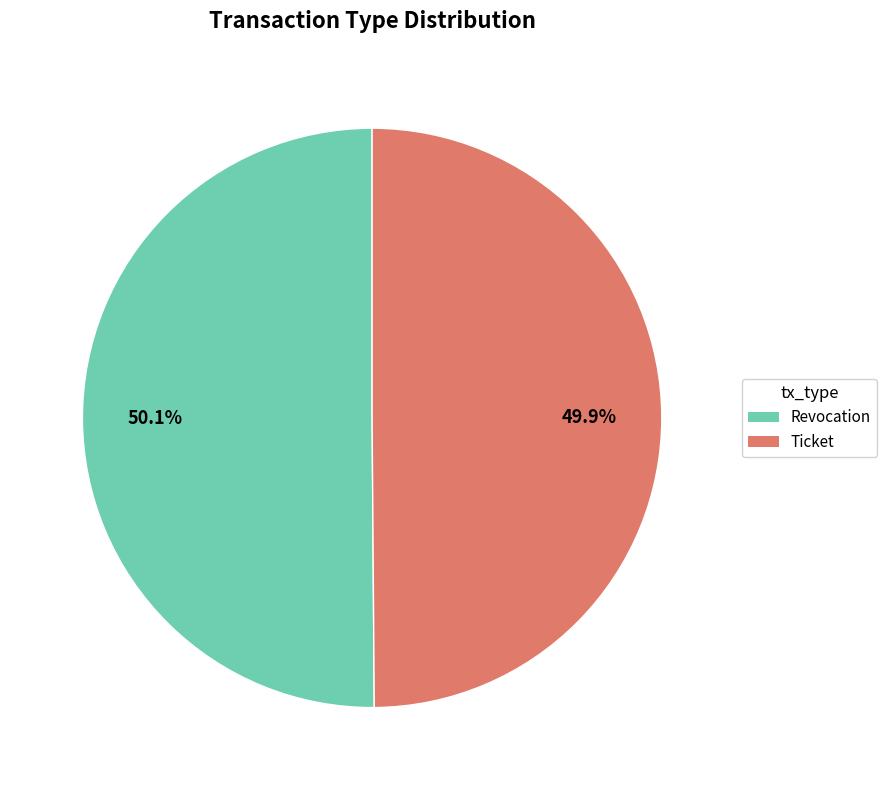

Does any single category account for the majority?

Yes